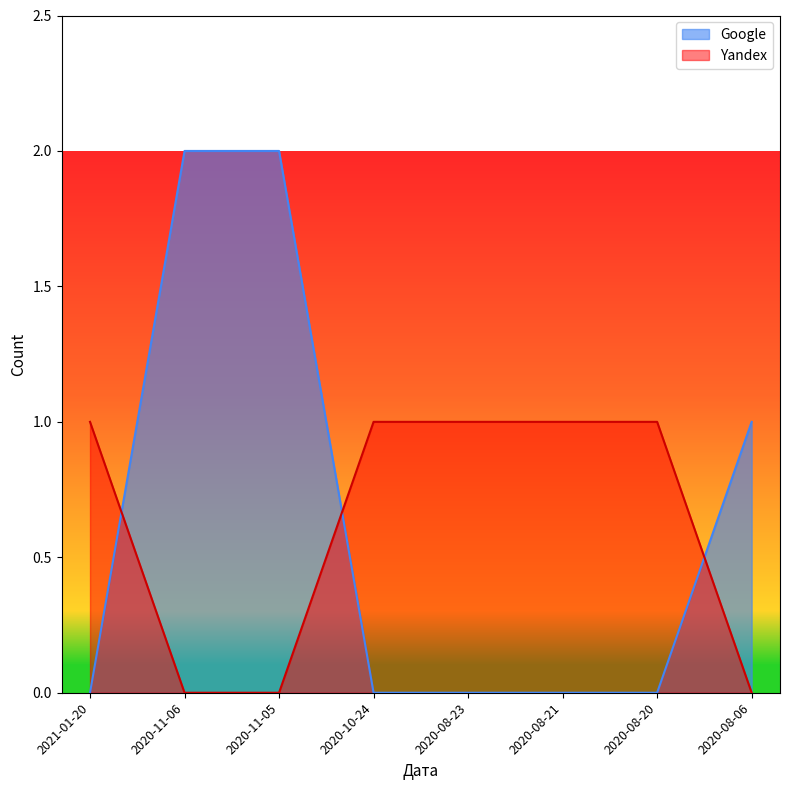

How many lines are shown in the chart?

2